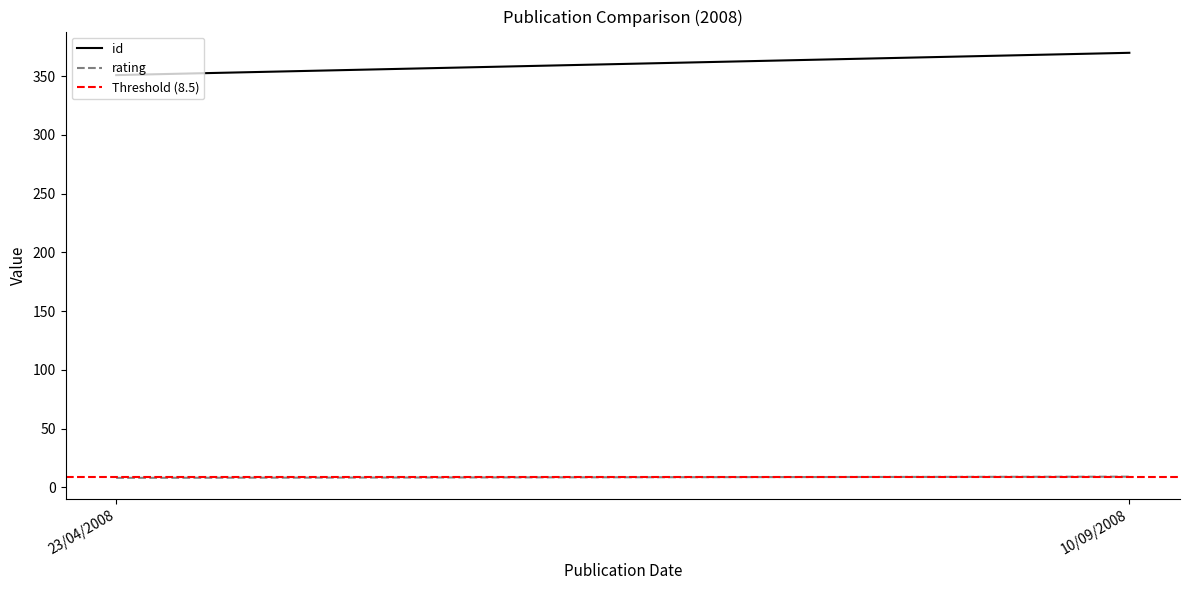

Which category has the lowest value in the id series?

23/04/2008